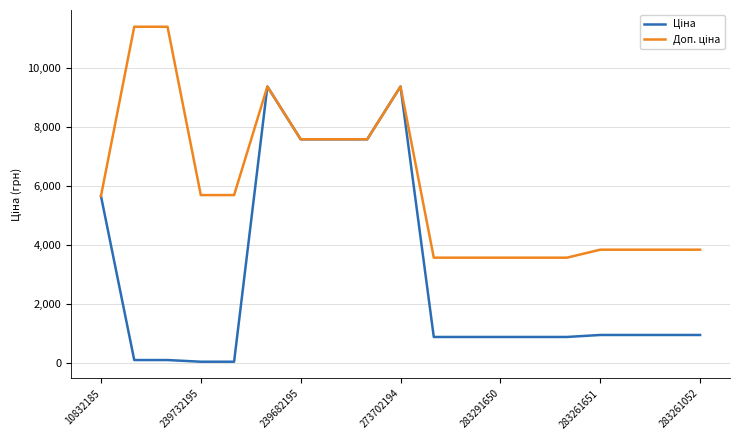

How many lines are shown in the chart?

2